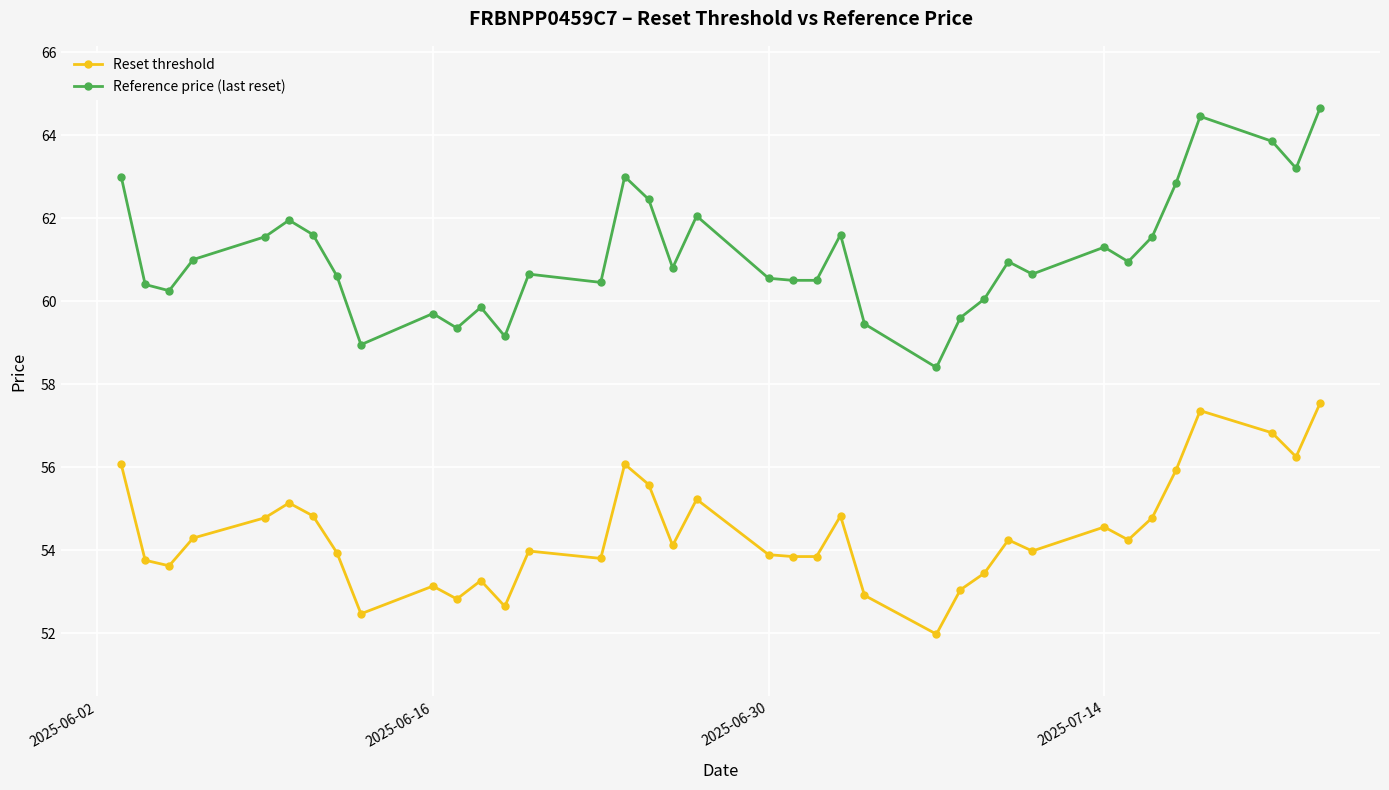

What is the difference between the maximum and minimum values in the Reset threshold series?

5.6